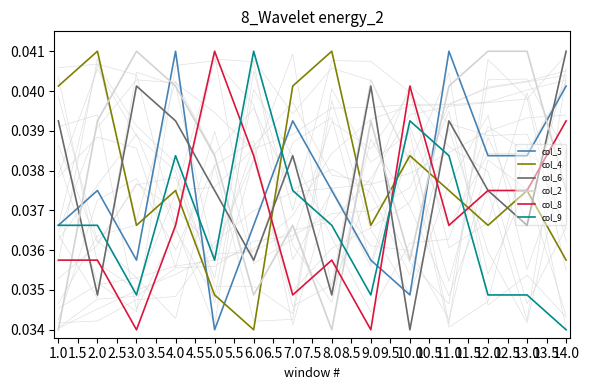

What is the sum of all col_5 values?

0.5